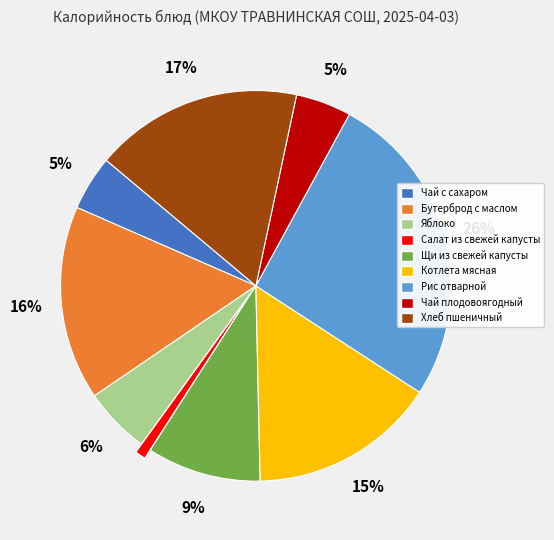

Approximately how many times larger is the value at Чай с сахаром compared to Рис отварной?

0.2